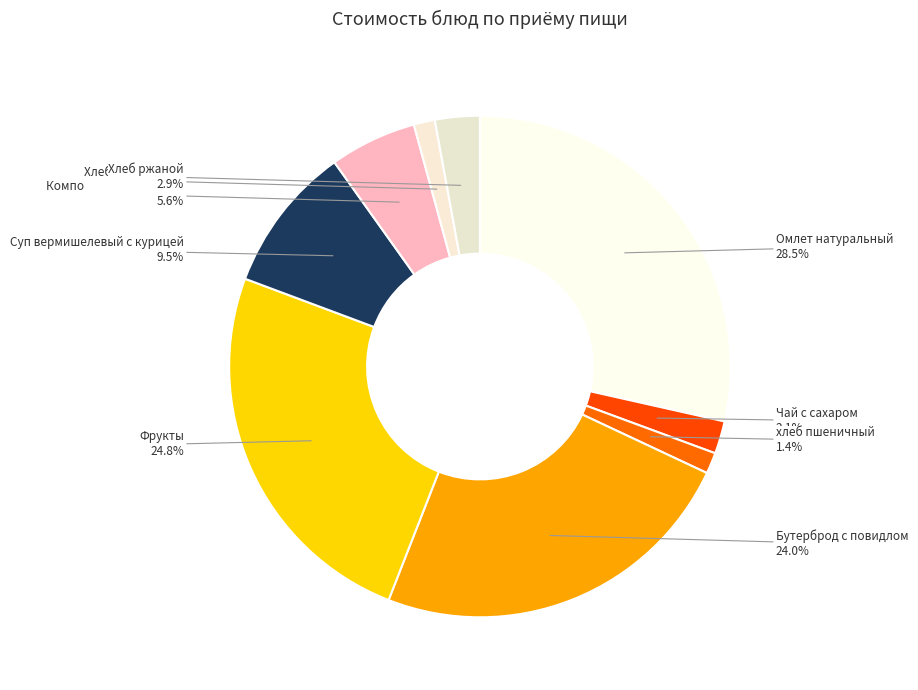

To the nearest percent, what is the average slice percentage?

11%